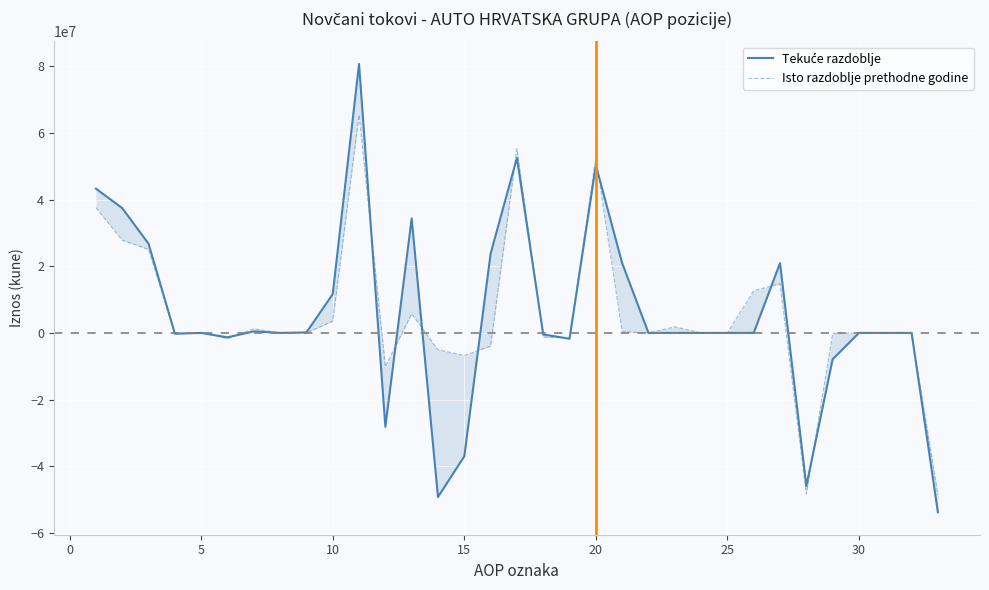

Read the Tekuće razdoblje value at 18, to the nearest 100.

-1754200